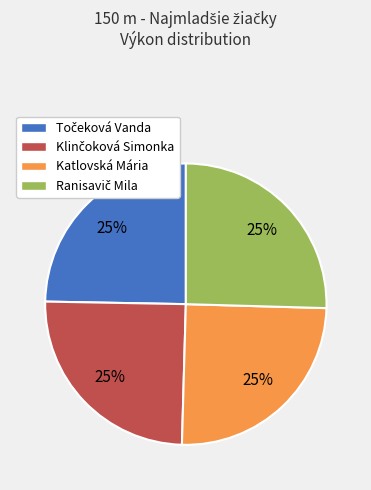

Is there a majority slice in this chart?

No